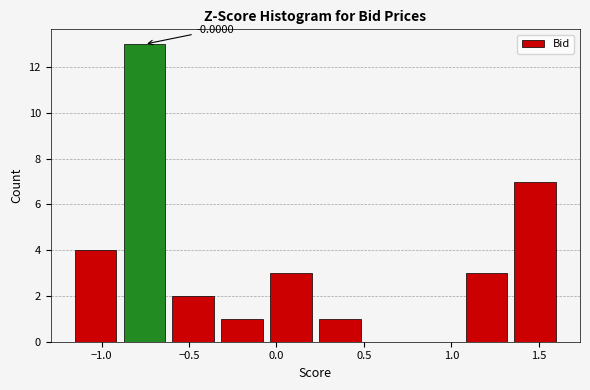

Over which range of the x-axis is the bar tallest?

-0.90 to -0.60